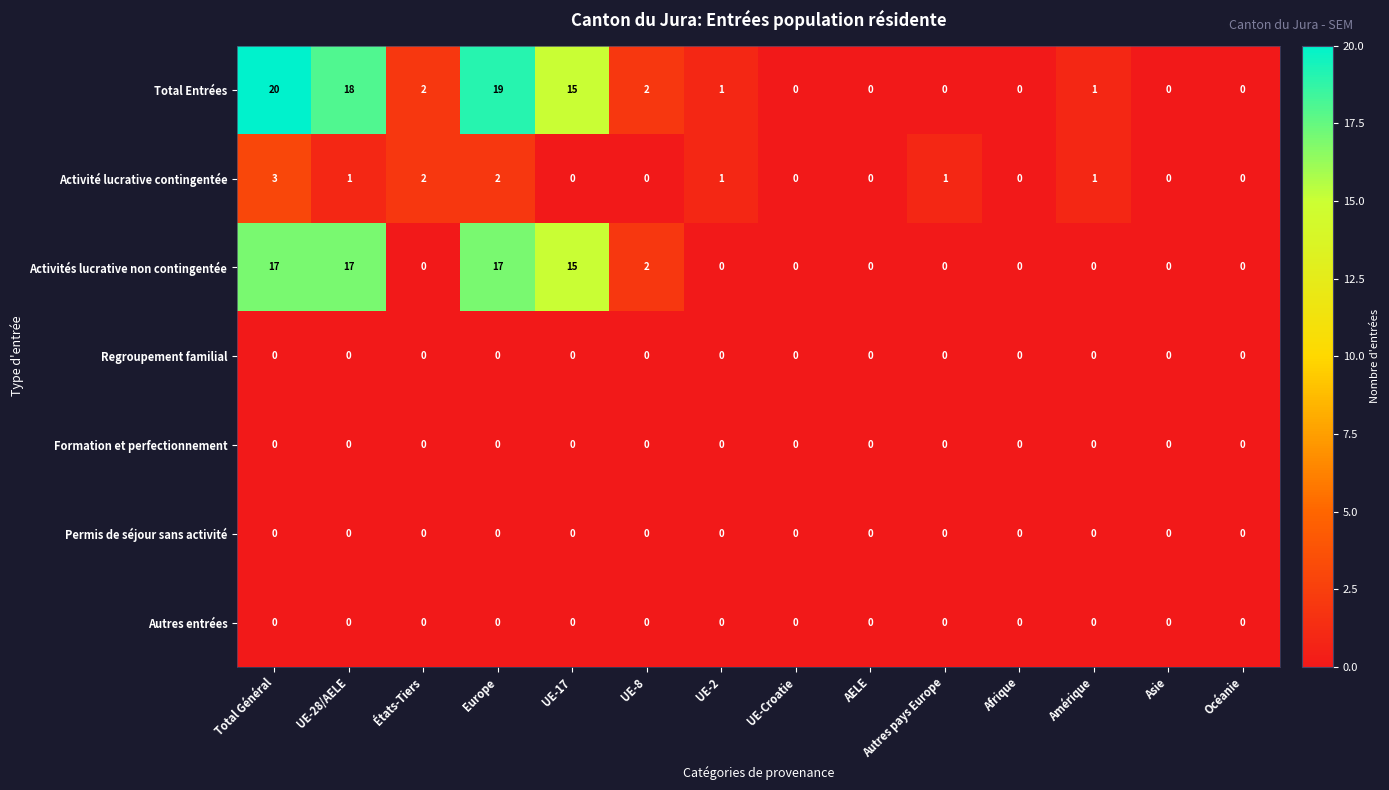

Which series has the largest range (max minus min)?

Total Entrées